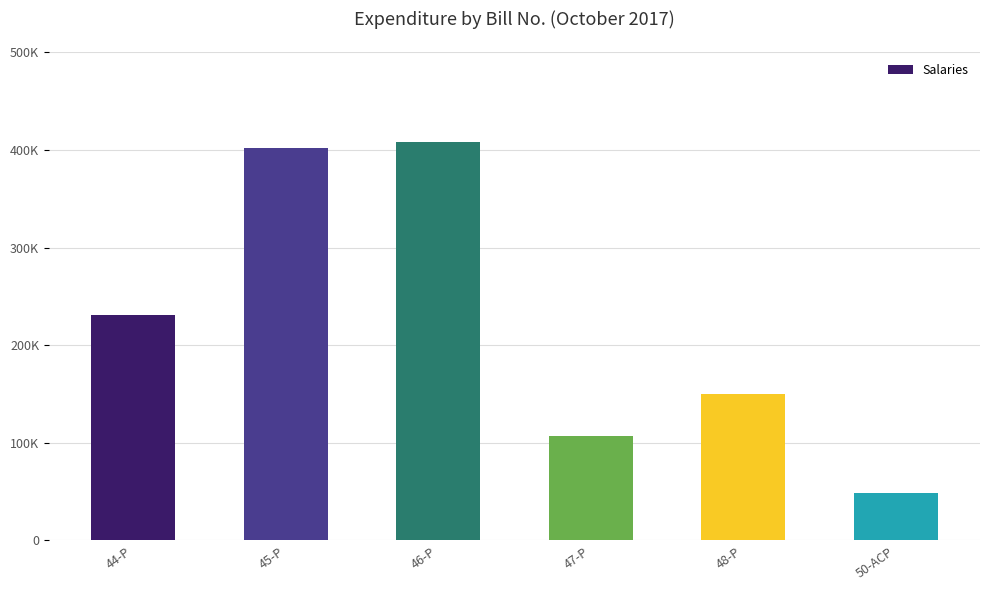

What is the label of the 6th bar from the left?

50-ACP